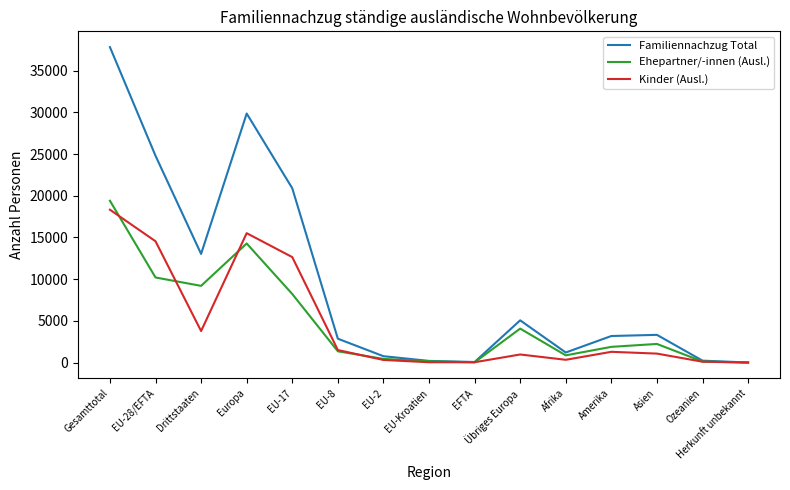

What is the average value of the Ehepartner/-innen (Ausl.) series?

4831